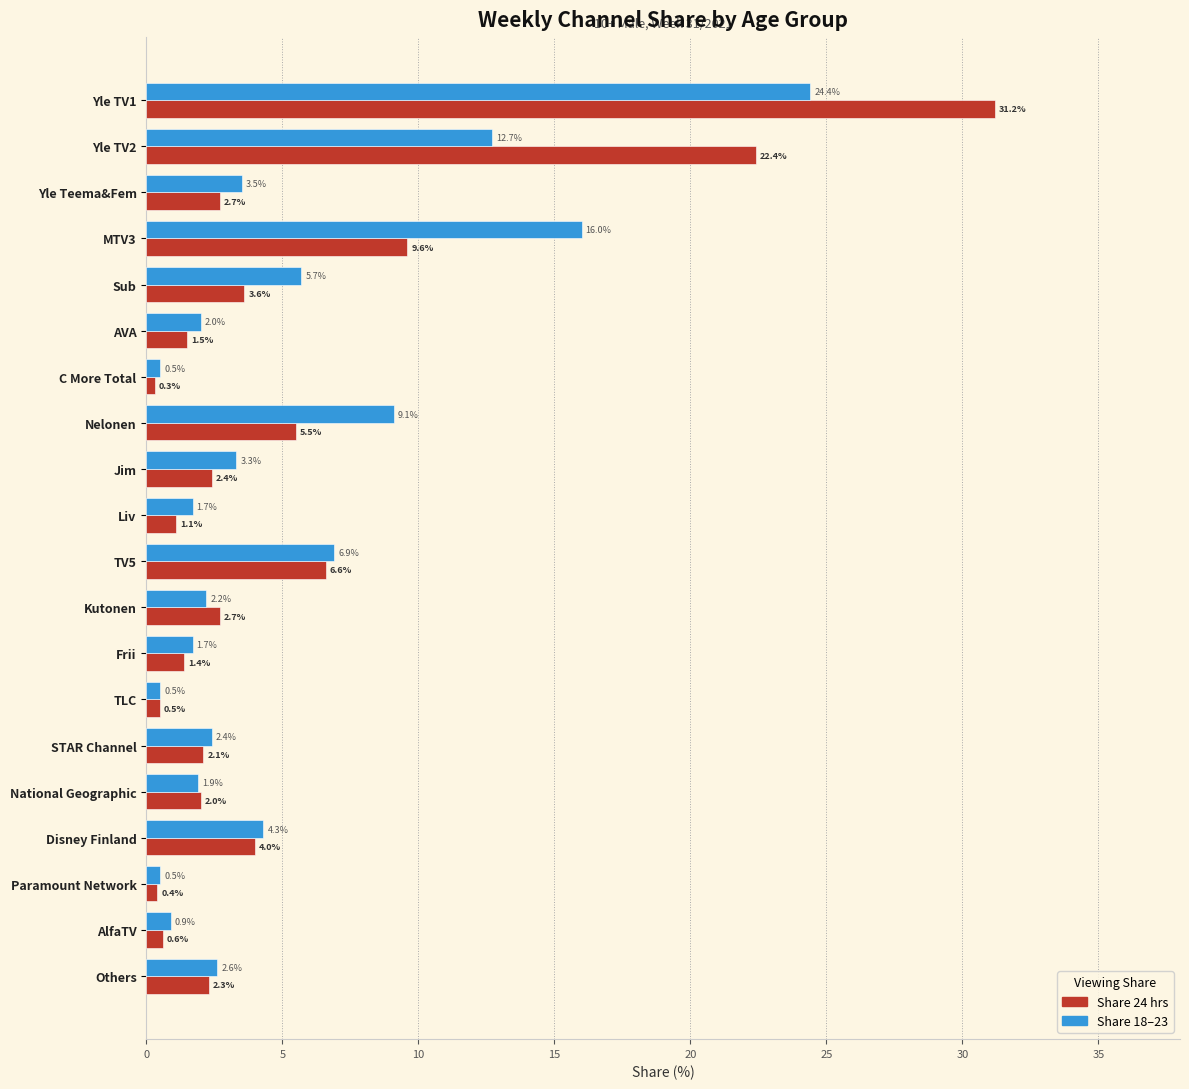

Rank the series by their average value, from lowest to highest.

Share 18–23, Share 24 hrs